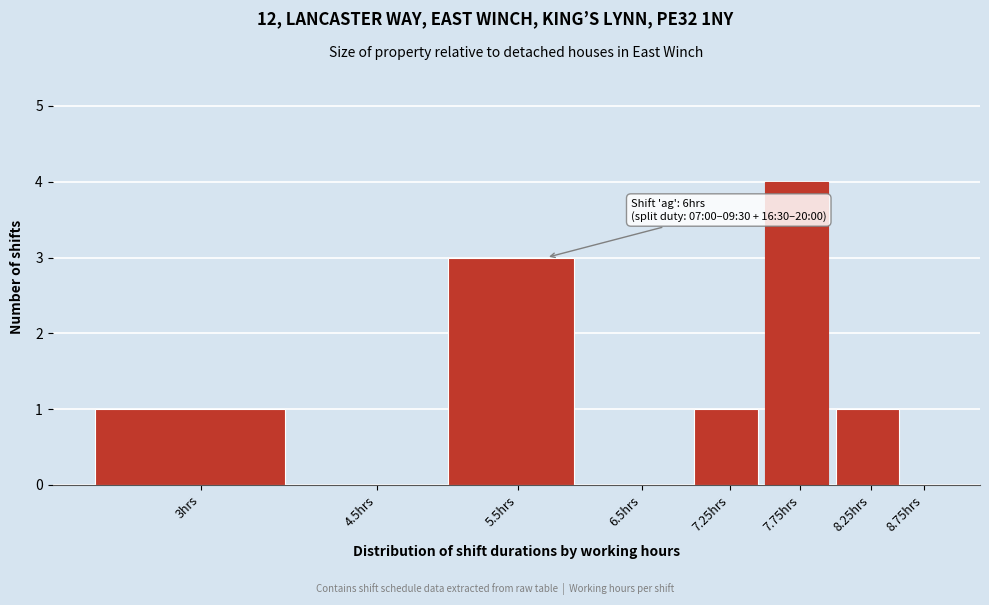

Reading left to right, what are all the values shown in this chart?

3hrs=1	4.5hrs=0	5.5hrs=3	6.5hrs=0	7.25hrs=1	7.75hrs=4	8.25hrs=1	8.75hrs=0